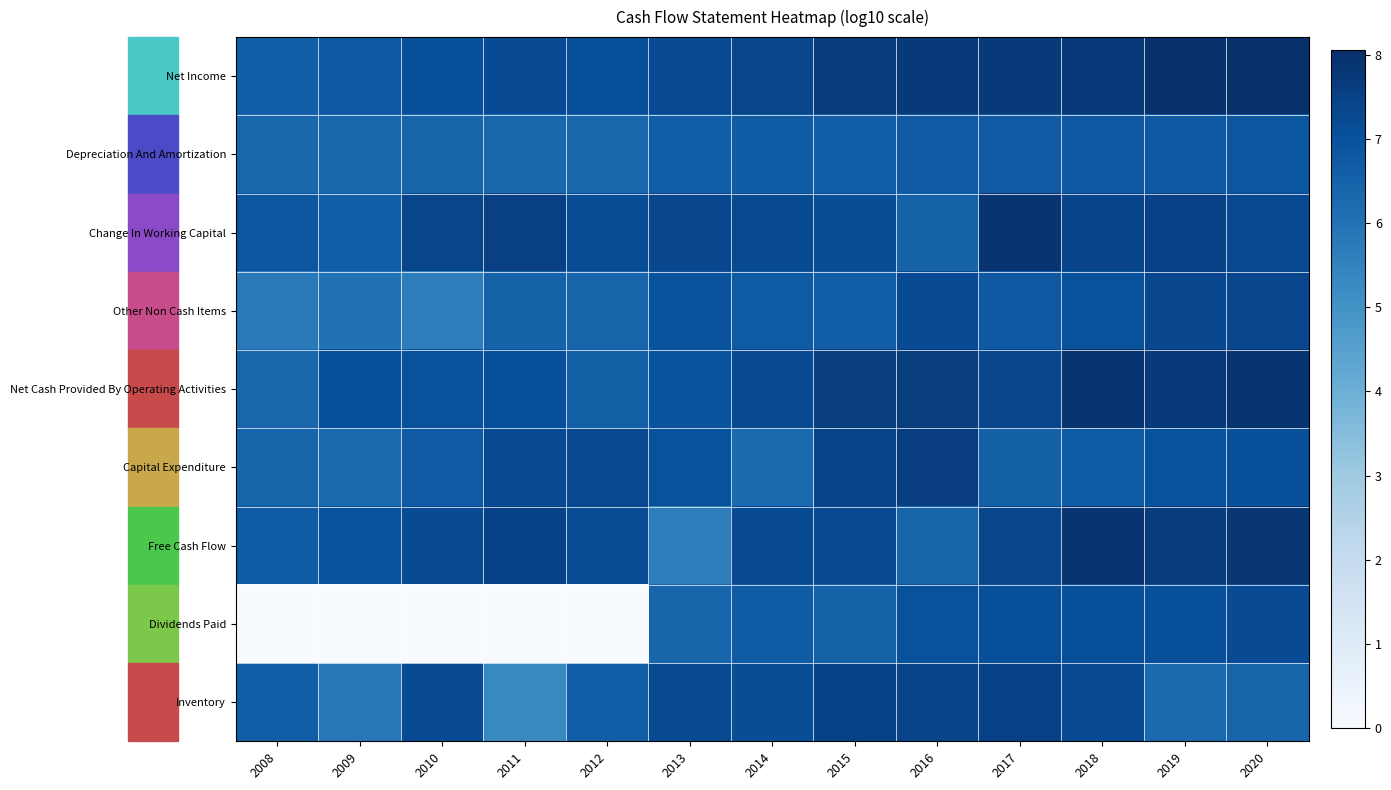

At how many categories does at least one series exceed 3?

13